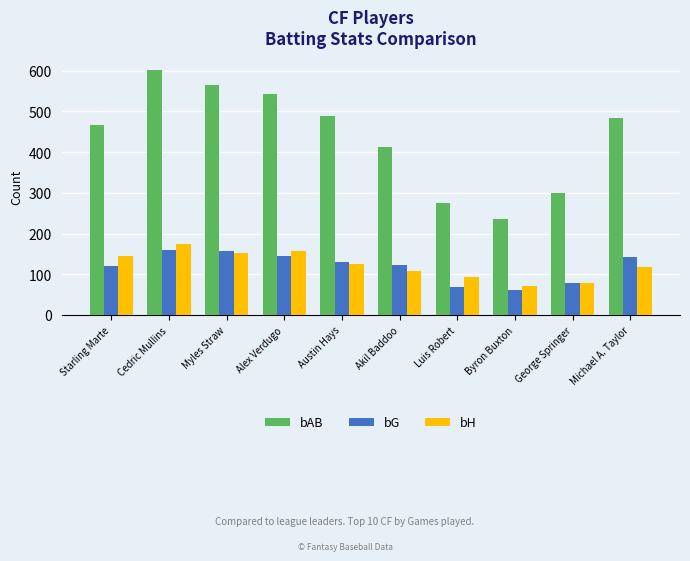

Which series has the largest range (max minus min)?

bAB